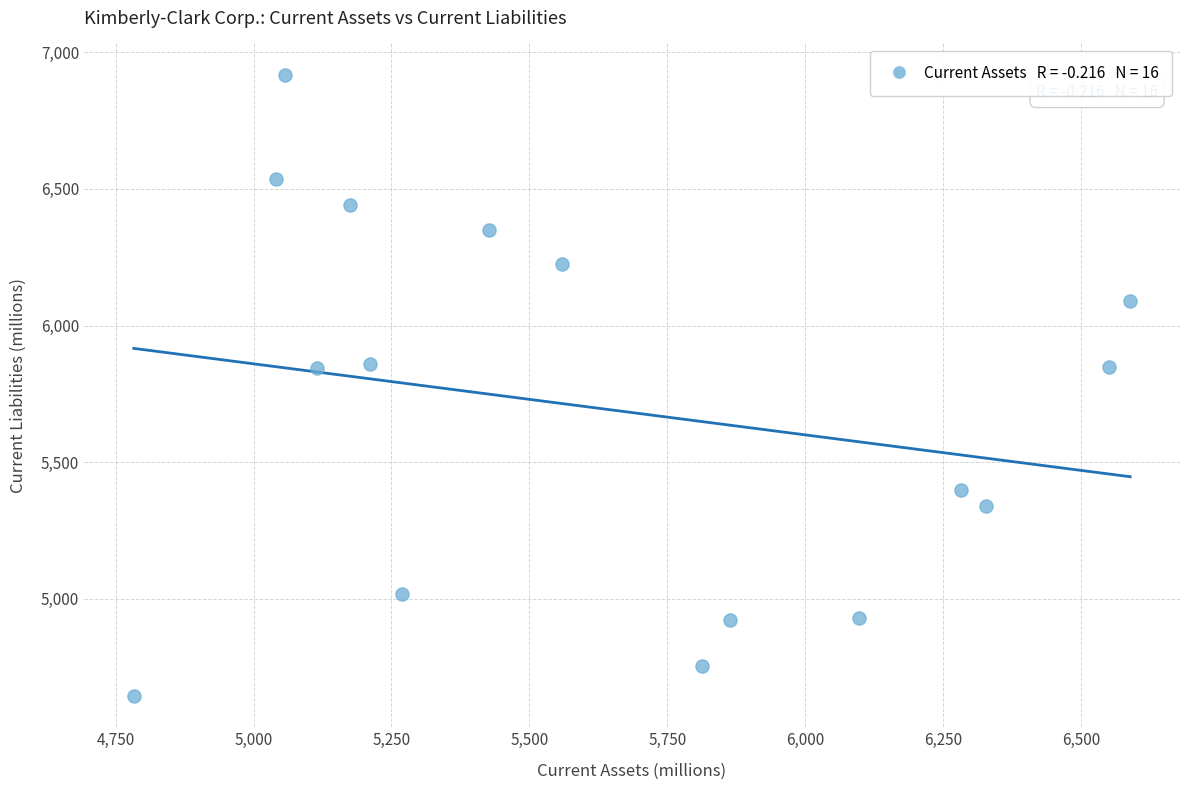

What is the range of X values (max minus min)?

1806